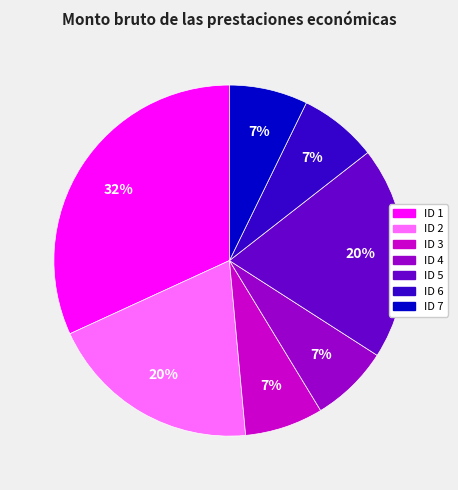

How many slices are in this pie chart?

7